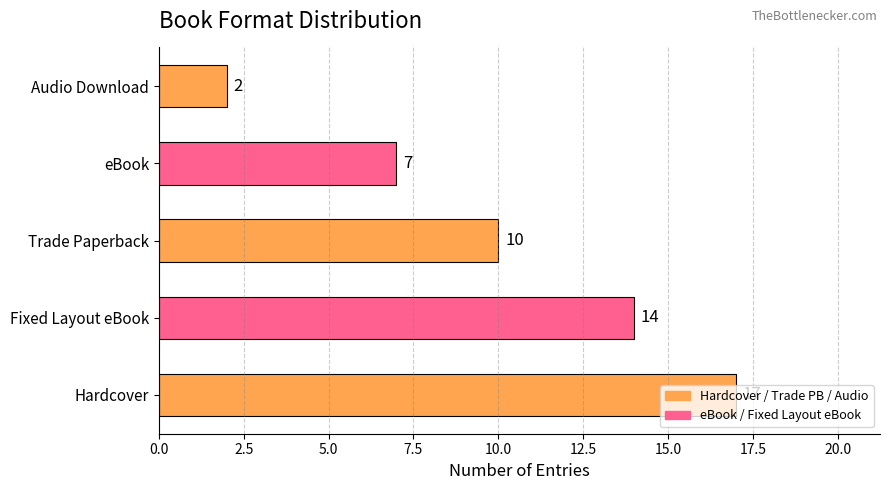

List the labels in order of value, smallest first.

Audio Download, eBook, Trade Paperback, Fixed Layout eBook, Hardcover